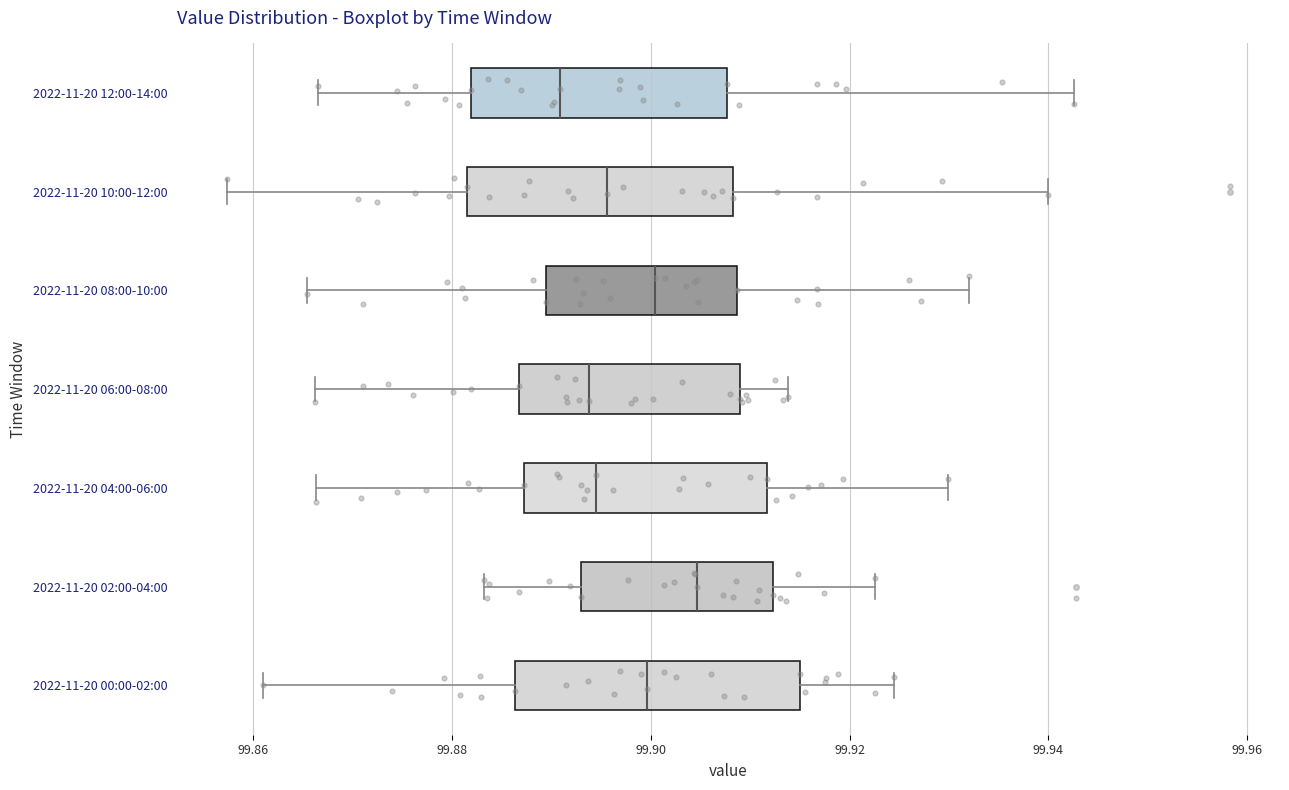

Reading bottom to top, read every box against the x-axis: the position of its median line, the range the box covers, and the ends of its whiskers. The values are not printed on the chart, so give them approximately, as read against the axis.

2022-11-20 00:00-02:00: median 99.900, box 99.886 to 99.916, whiskers 99.860 to 99.924
2022-11-20 02:00-04:00: median 99.904, box 99.892 to 99.912, whiskers 99.884 to 99.922
2022-11-20 04:00-06:00: median 99.894, box 99.888 to 99.912, whiskers 99.866 to 99.930
2022-11-20 06:00-08:00: median 99.894, box 99.886 to 99.908, whiskers 99.866 to 99.914
2022-11-20 08:00-10:00: median 99.900, box 99.890 to 99.908, whiskers 99.866 to 99.932
2022-11-20 10:00-12:00: median 99.896, box 99.882 to 99.908, whiskers 99.858 to 99.940
2022-11-20 12:00-14:00: median 99.890, box 99.882 to 99.908, whiskers 99.866 to 99.942